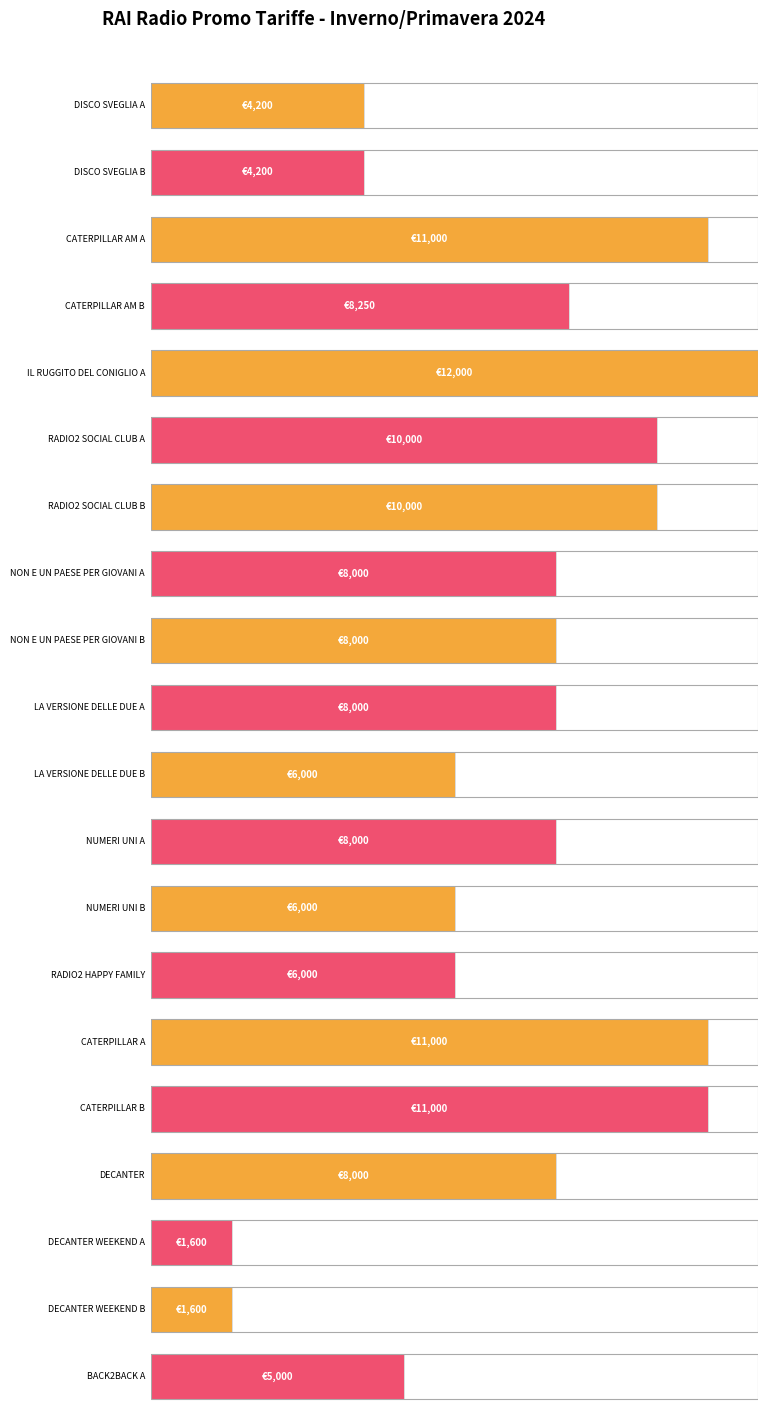

Does the chart contain any negative values?

No